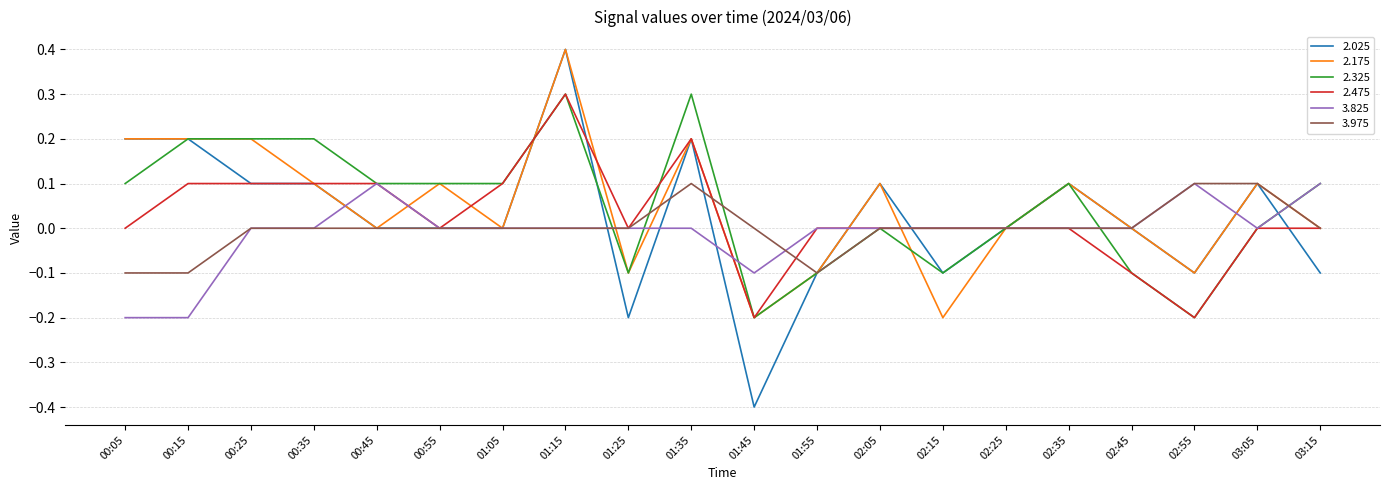

How many 3.975 values are between 0 and 1?

17